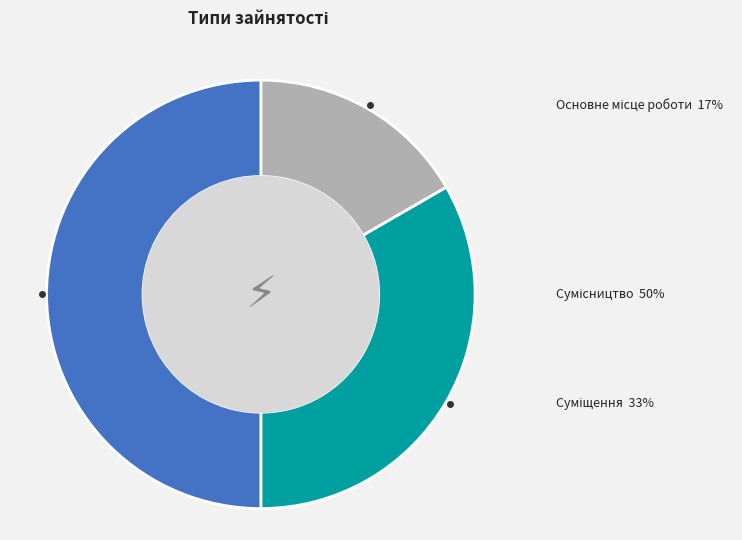

To the nearest percent, what is the combined percentage of Сумісництво and Основне місце роботи?

67%